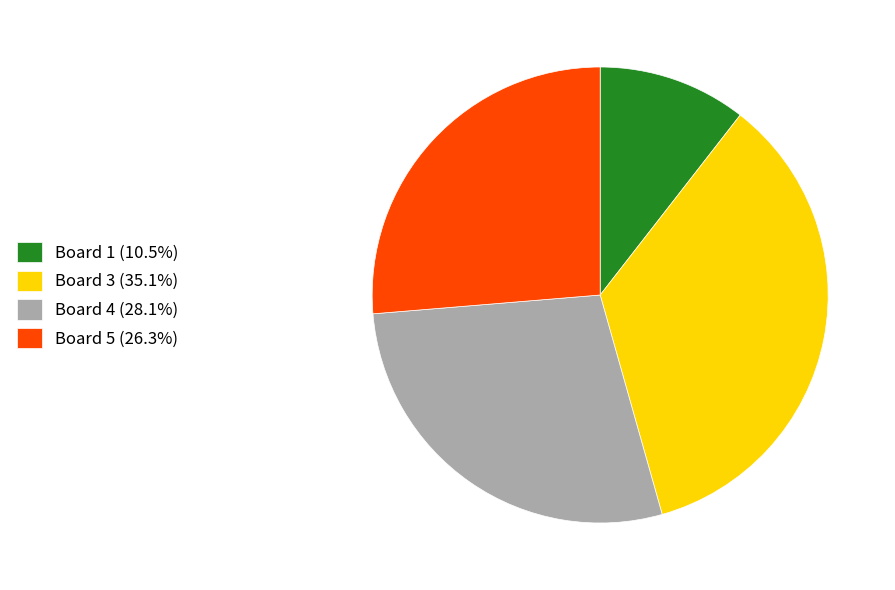

Is Board 3 (35.1%) the majority of the pie?

No